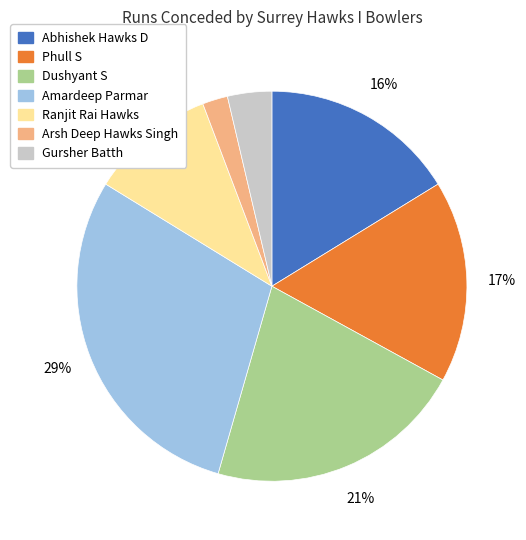

To the nearest percent, what is the average slice percentage?

14%